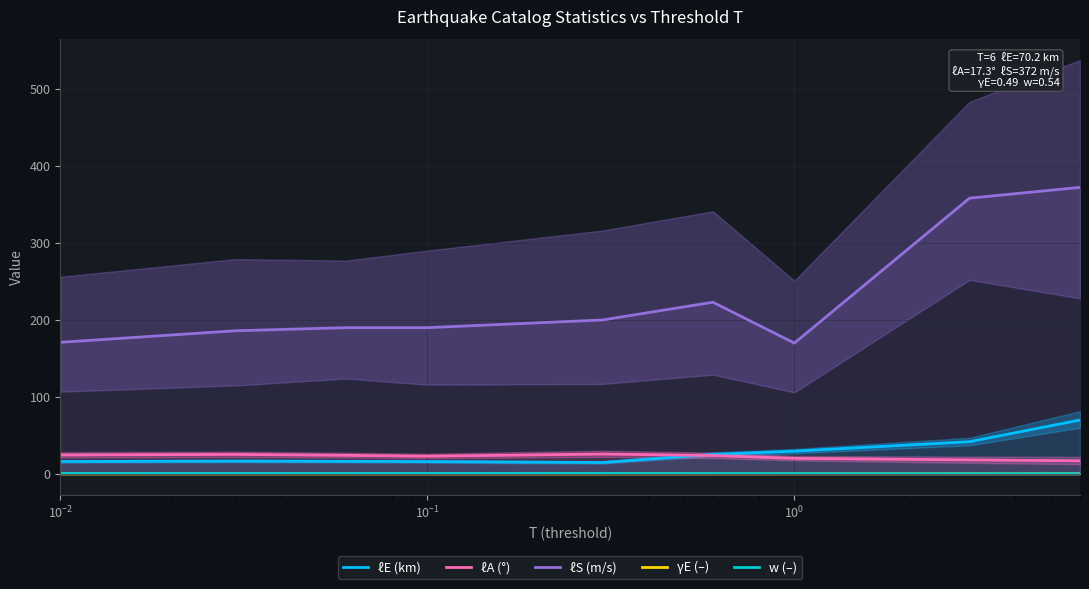

Reading right to left, transcribe all the data shown in this chart.

ℓE (km): 70.2	42.1	29.8	25.6	15.1	16.3	16.6	16.9	16.4
ℓA (°): 17.3	18.5	20.5	24.2	26.1	23.3	24.4	25.6	24.9
ℓS (m/s): 372.0	358.0	170.0	223.0	200.0	190.0	190.0	186.0	171.0
γE (–): 0.5	0.5	0.4	0.4	0.3	0.3	0.3	0.4	0.4
w (–): 0.5	0.5	0.7	0.7	0.8	0.9	0.8	0.8	0.8